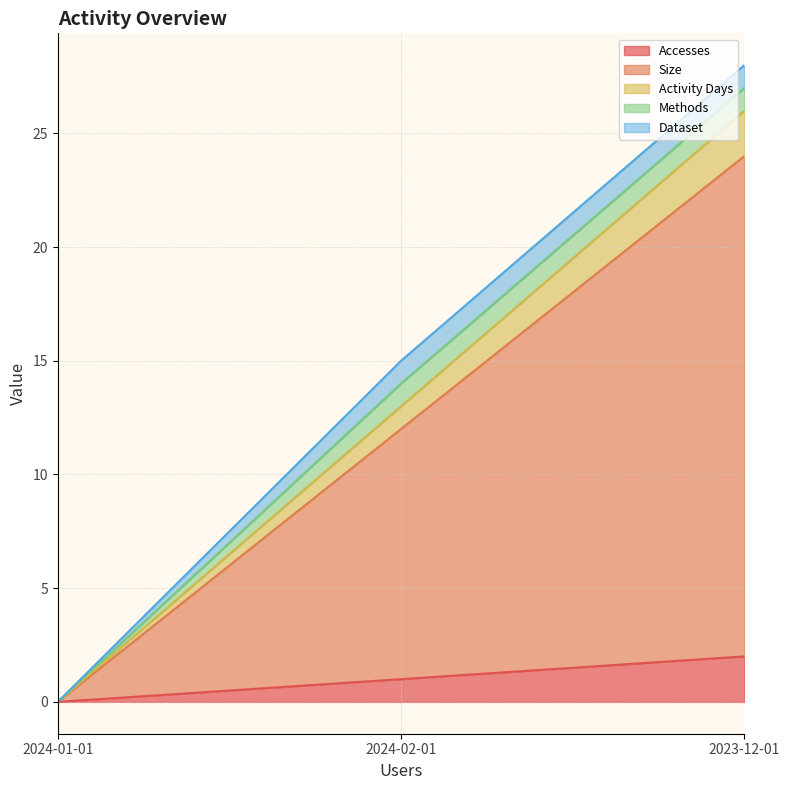

What is the spread (max minus min) of values at 2024-02-01?

10